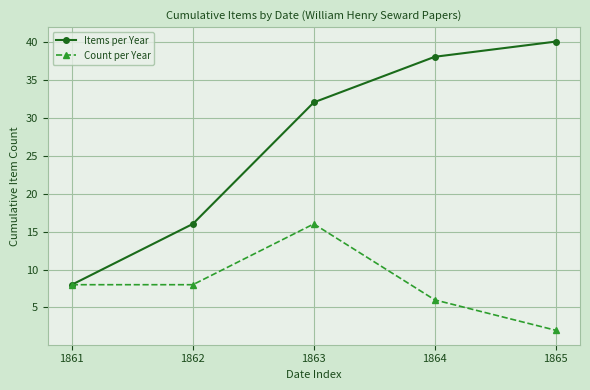

What value does the Items per Year series have at 1864, to the nearest 5?

40